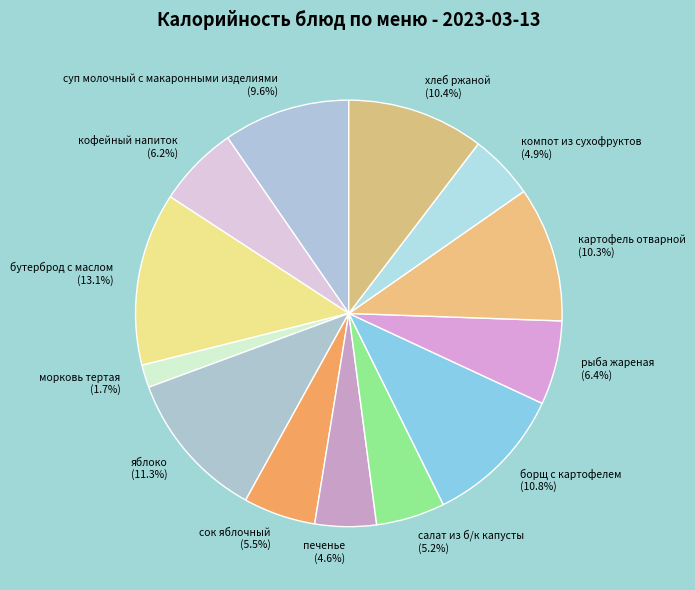

To the nearest percent, what is the difference between the largest and smallest slice percentages?

11%